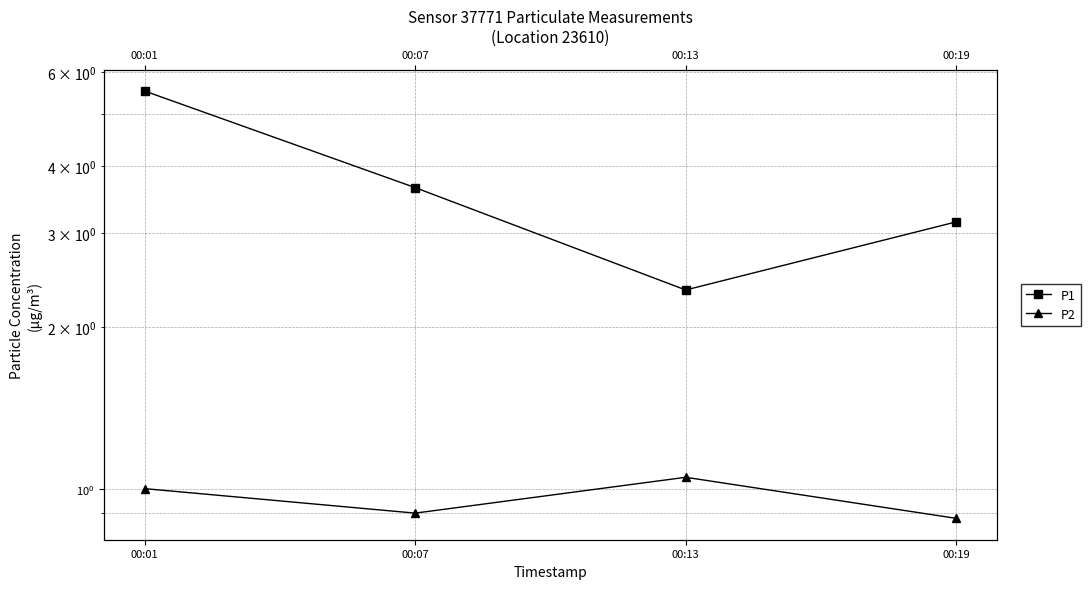

In P1, how many points are lower than both neighbors (excluding endpoints)?

1